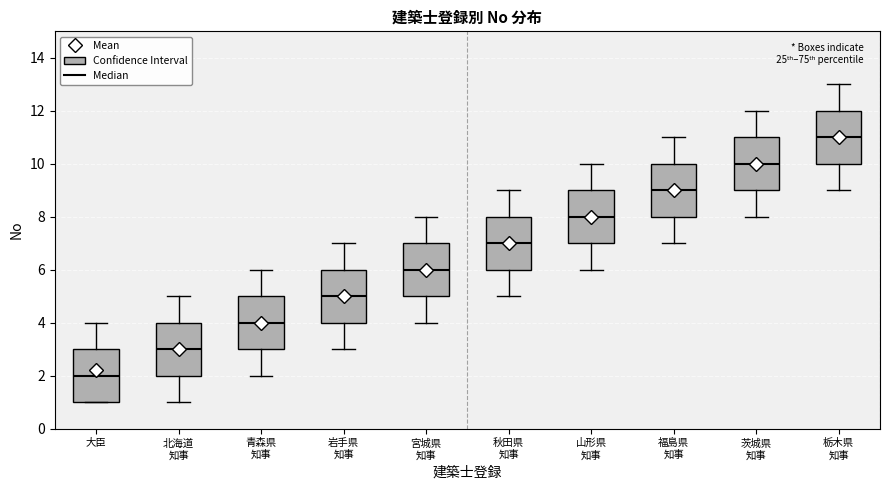

Where is the upper edge of the box for 北海道 知事 on the y-axis? The values are not printed on the chart, so give them approximately, as read against the axis.

4